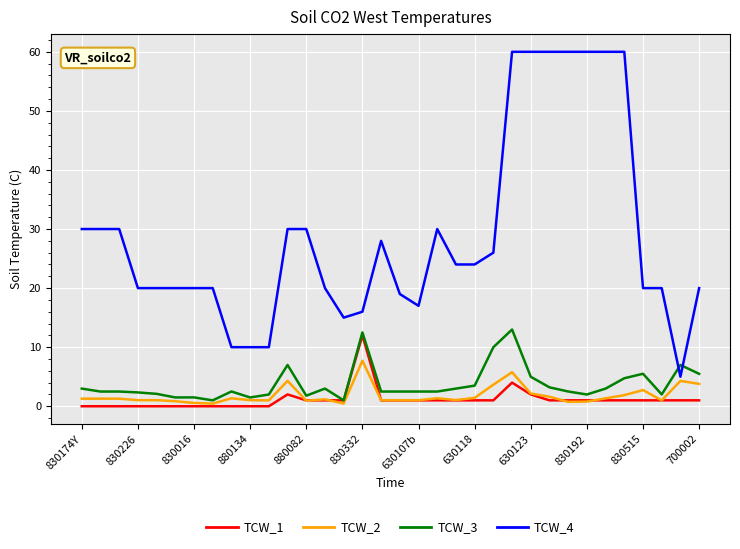

What is the maximum value shown in the chart?

60.0